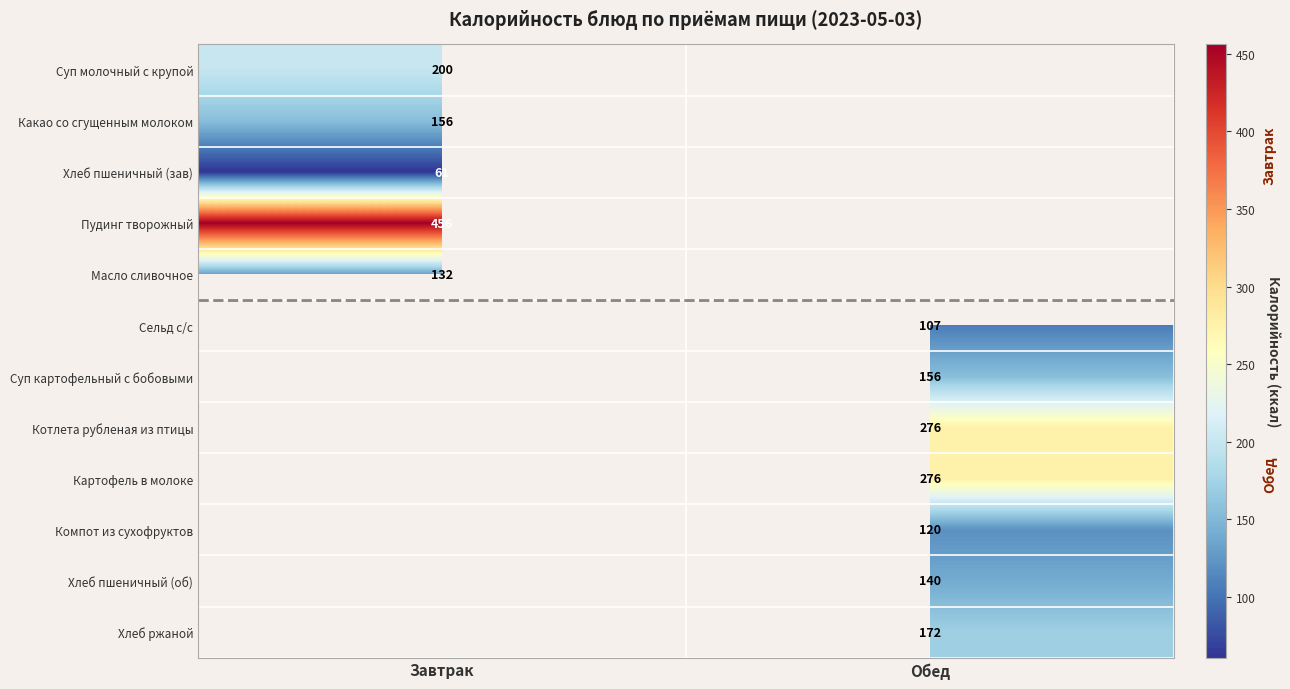

The Пудинг творожный series shows 456 at Завтрак. True or false?

True